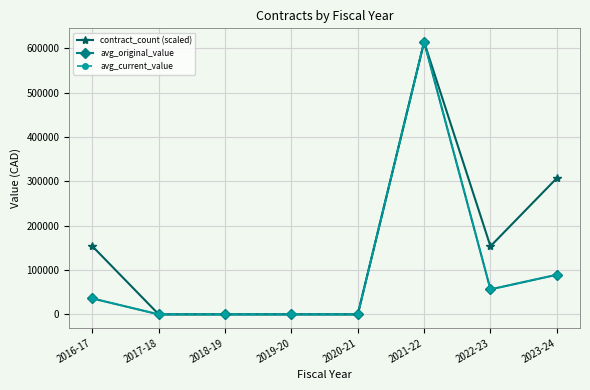

In avg_current_value, how many points are higher than both neighbors (excluding endpoints)?

1